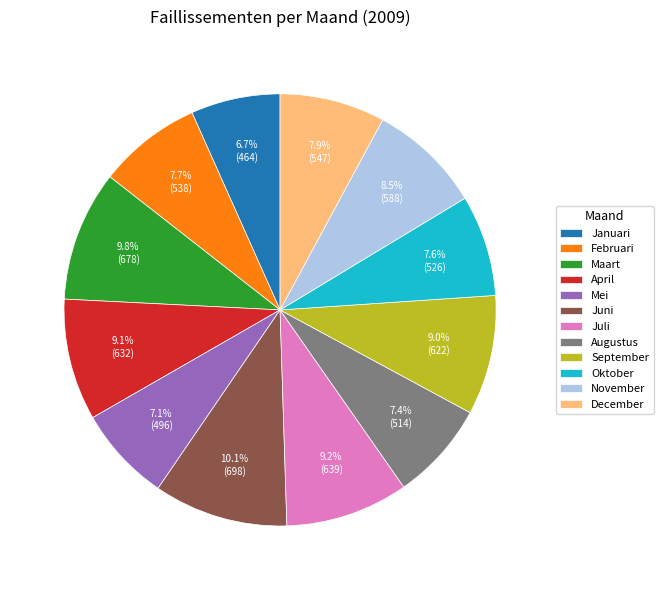

The April slice represents 9% of the pie. True or false?

True